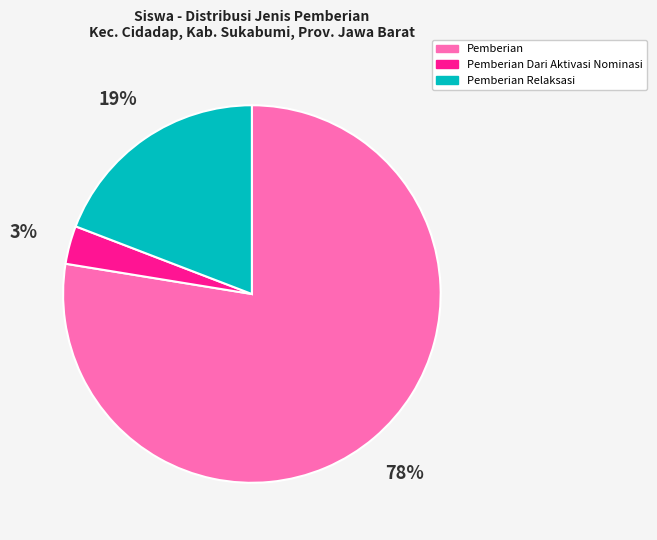

Count the number of slices in the pie.

3